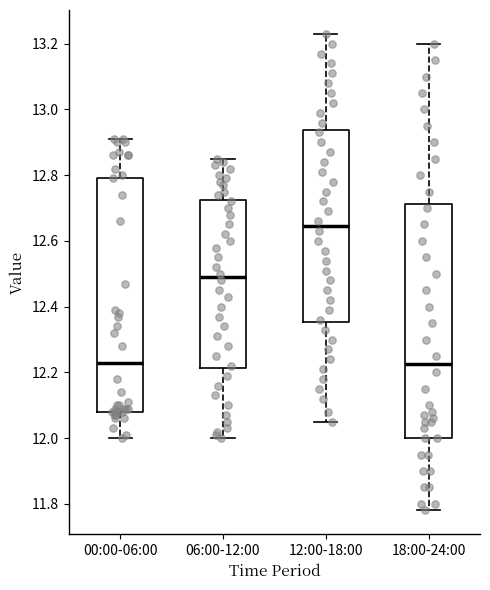

Reading left to right, read every box against the y-axis: the position of its median line, the range the box covers, and the ends of its whiskers. The values are not printed on the chart, so give them approximately, as read against the axis.

00:00-06:00: median 12.24, box 12.08 to 12.80, whiskers 12.00 to 12.92
06:00-12:00: median 12.50, box 12.22 to 12.72, whiskers 12.00 to 12.86
12:00-18:00: median 12.64, box 12.36 to 12.94, whiskers 12.06 to 13.24
18:00-24:00: median 12.22, box 12.00 to 12.72, whiskers 11.78 to 13.20